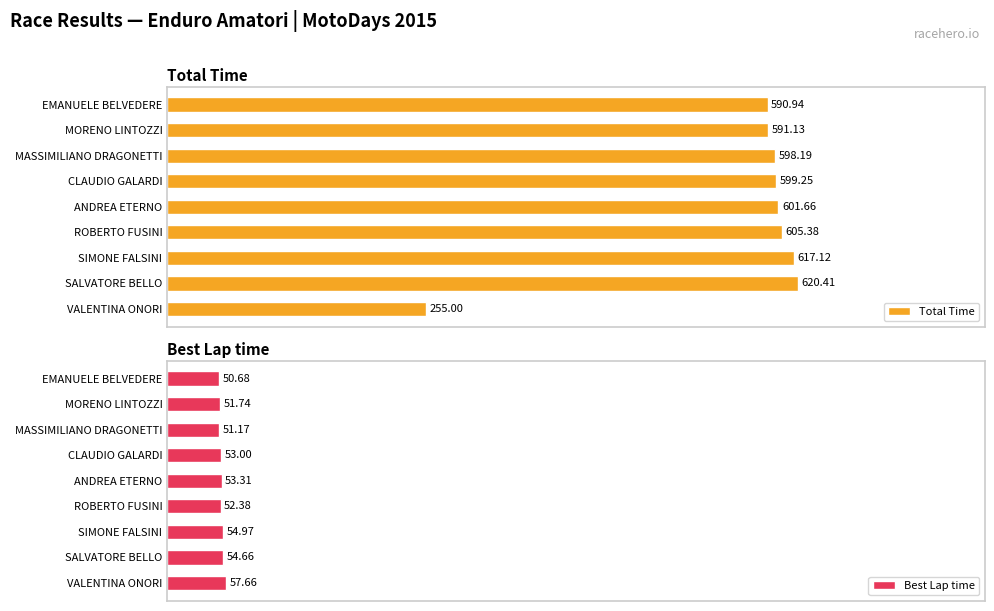

How many groups of bars are there?

9